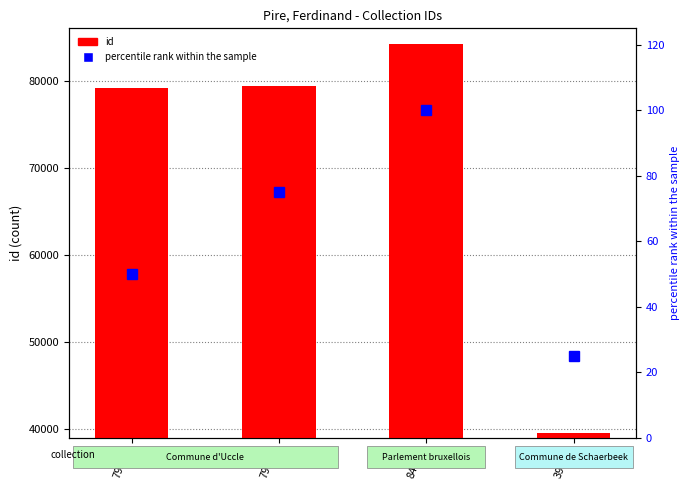

At how many categories does at least one series exceed 44214?

3